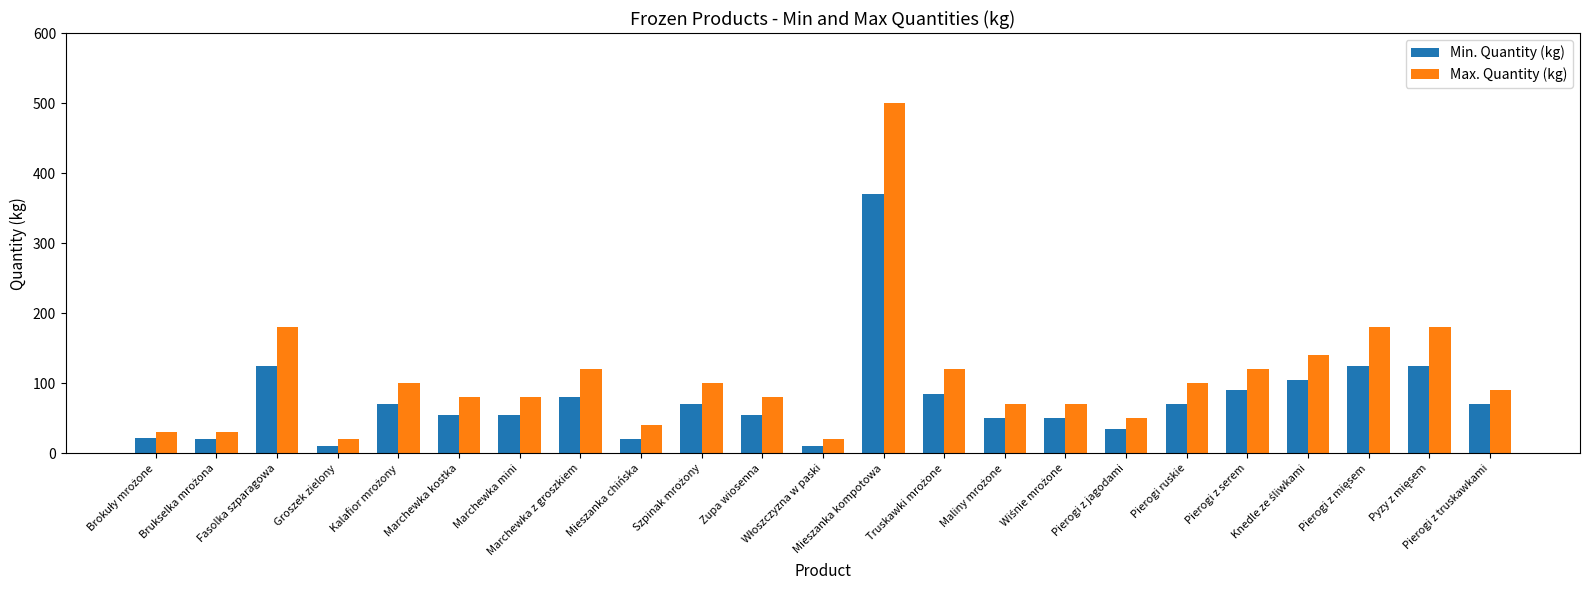

What is the greatest value displayed?

500.0